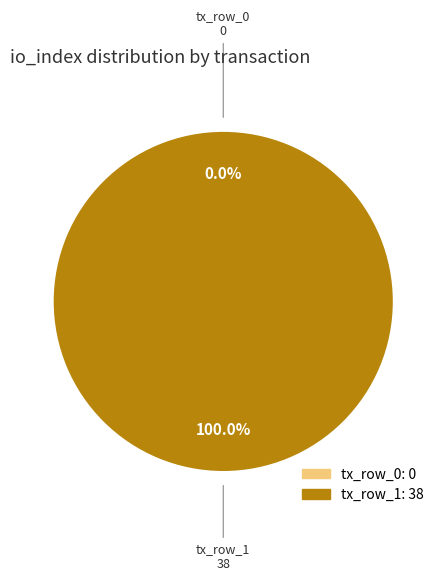

To the nearest percent, what is the average slice percentage?

50%